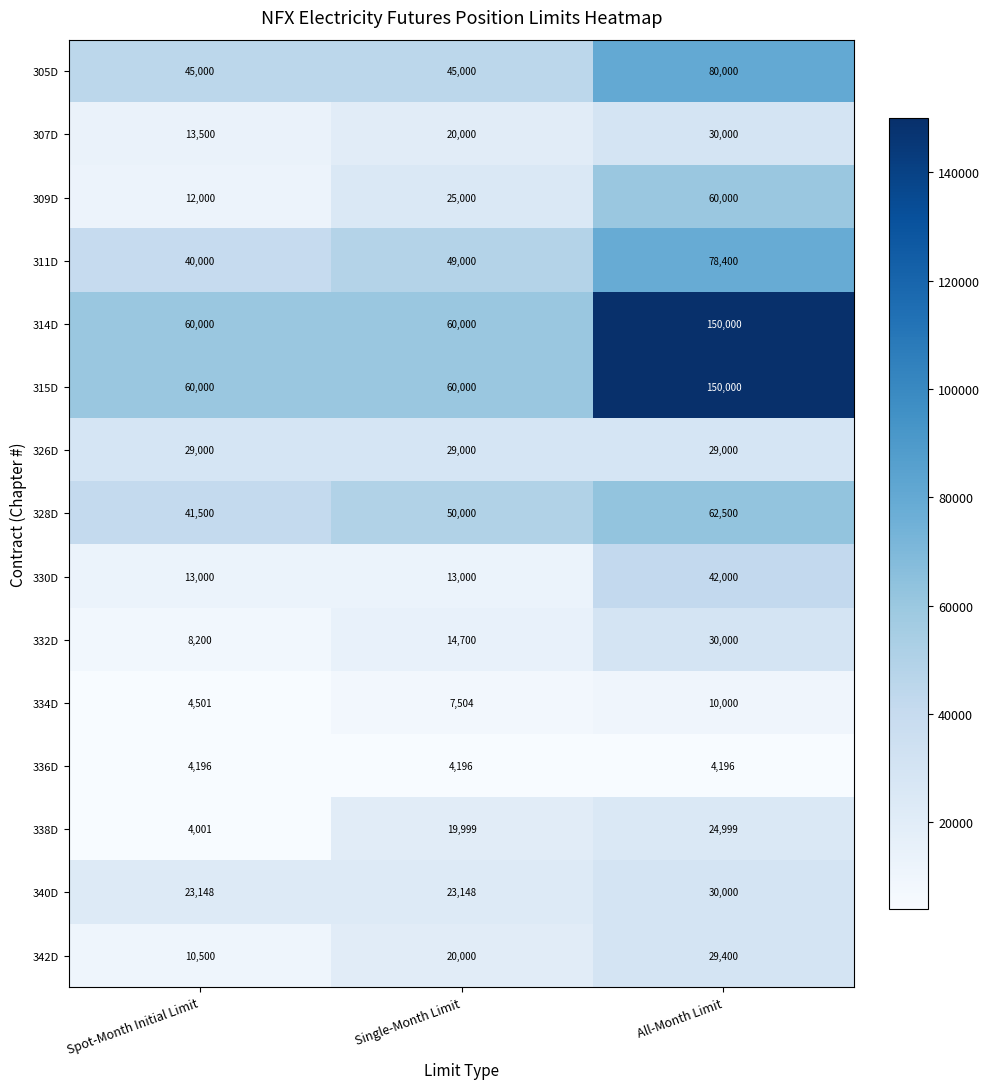

How many 309D values are between 12000 and 60000?

3